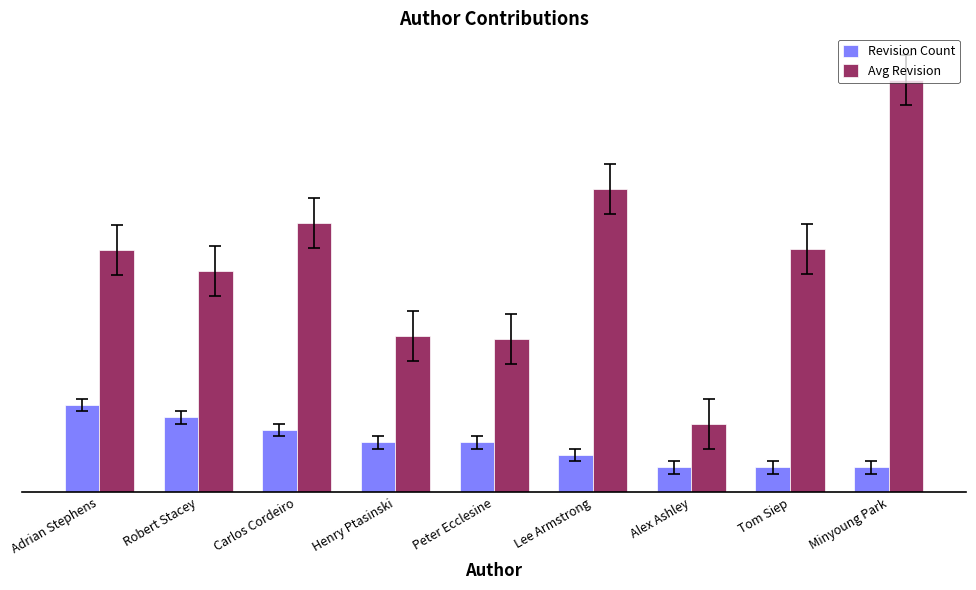

What are all the series names shown in the legend?

Revision Count, Avg Revision